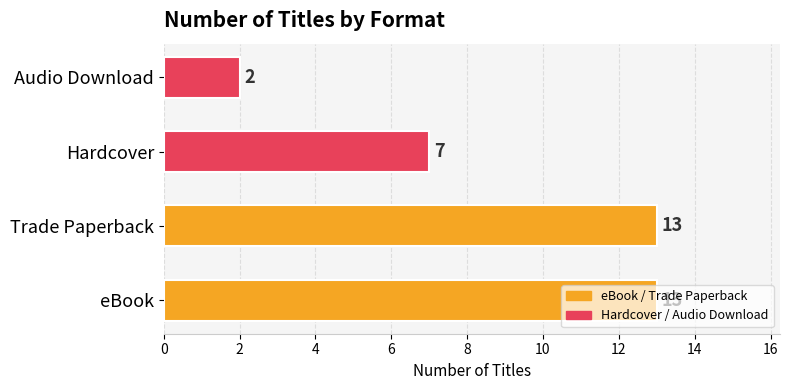

What is the smallest value displayed?

2